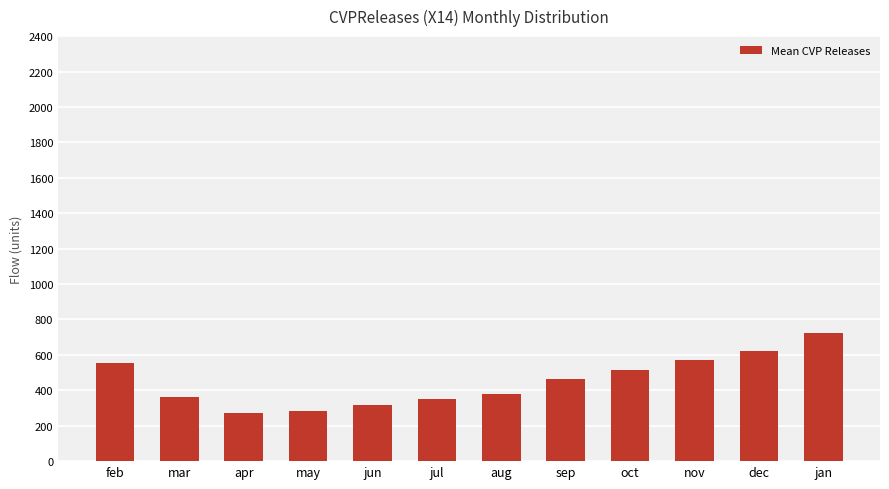

What is the label of the 11th bar from the right?

mar